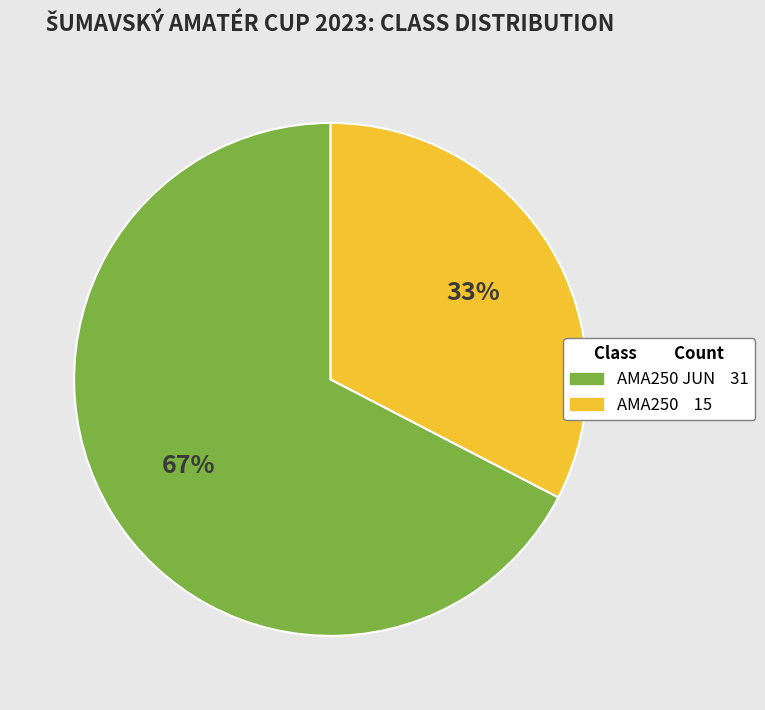

Is the sum of AMA250 15 and AMA250 JUN 31 greater than half?

Yes